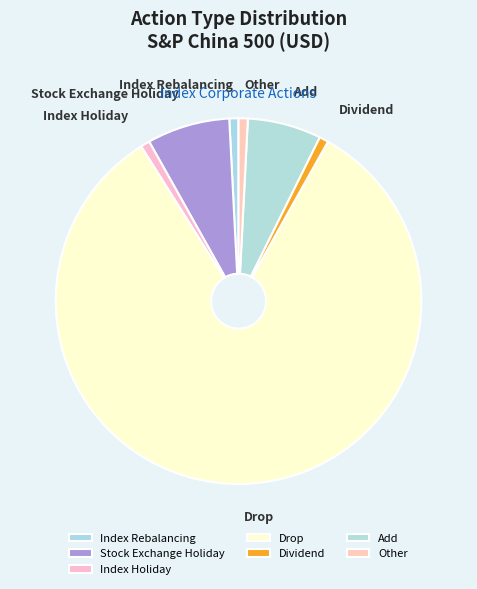

Approximately how many times larger is the value at Stock Exchange Holiday compared to Other?

9.0